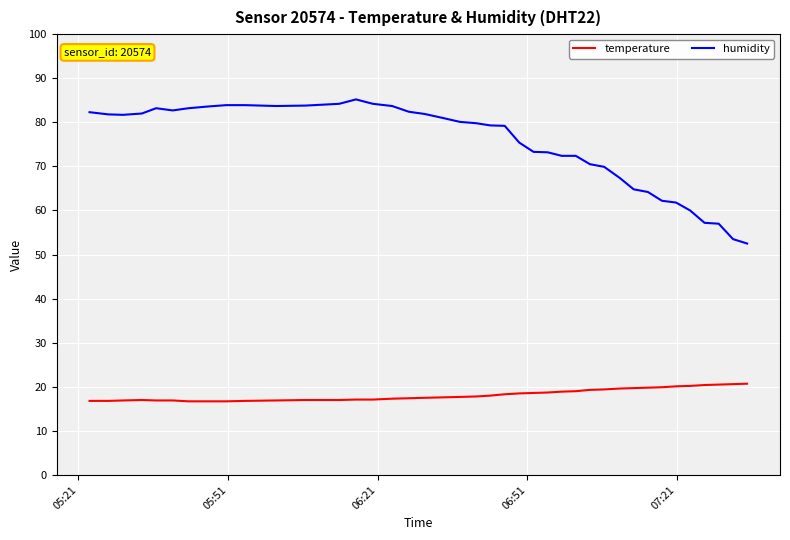

What is the minimum value for temperature?

16.7